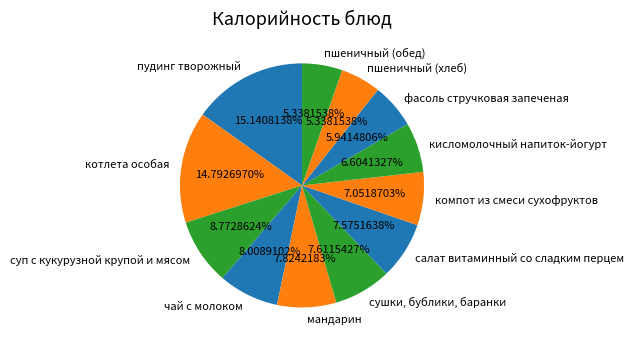

The пшеничный (обед) slice represents 5% of the pie. True or false?

True